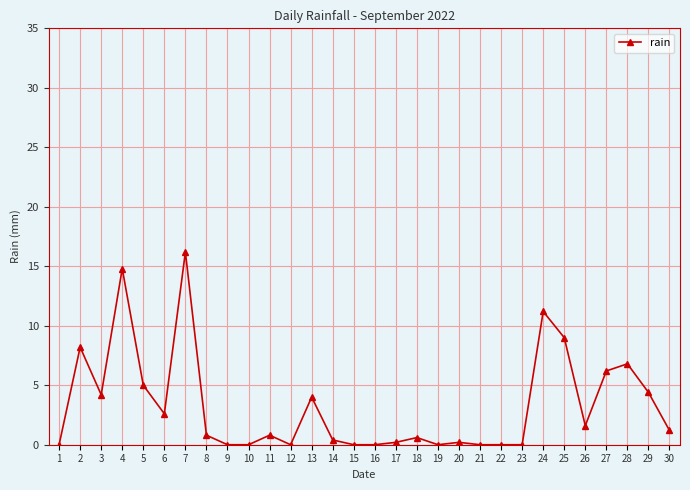

Does the chart have visible grid lines?

Yes